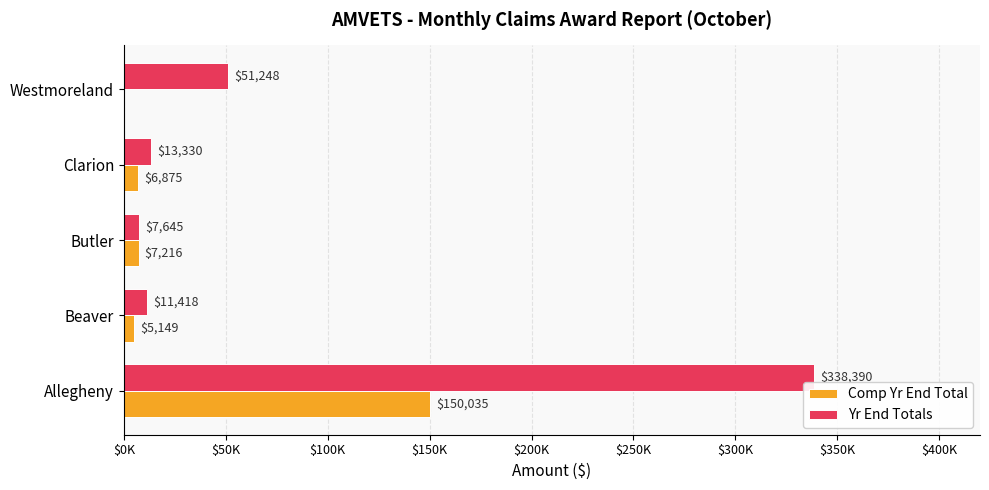

At which label is Yr End Totals closest to 173017?

Westmoreland